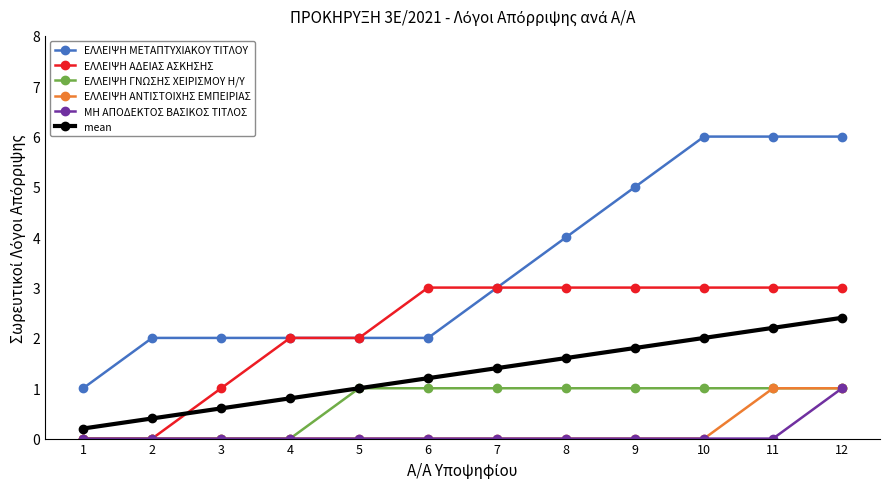

Rank the categories by mean value from lowest to highest.

1, 2, 3, 4, 5, 6, 7, 8, 9, 10, 11, 12